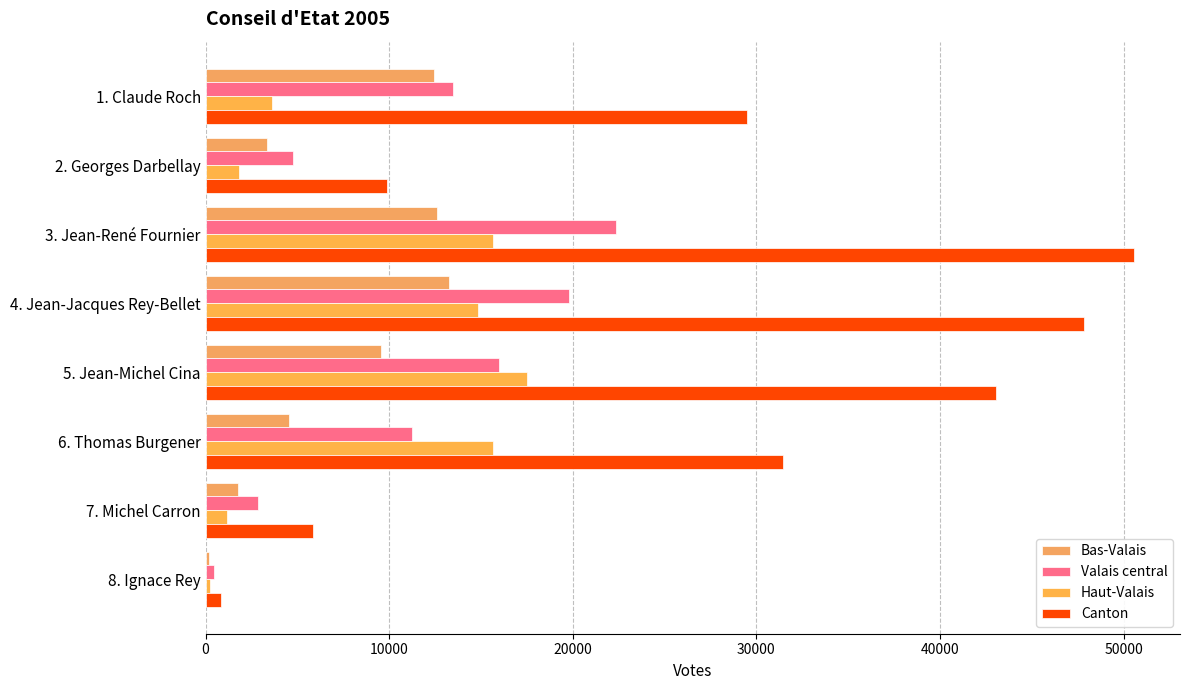

How many data points does each series have?

8